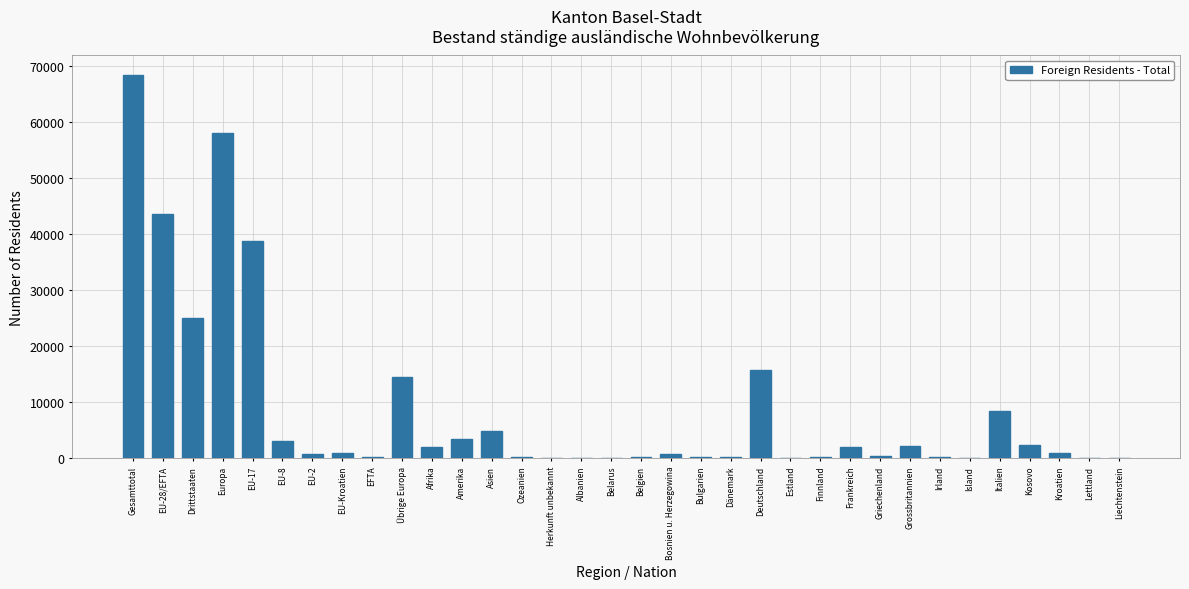

At which category does the chart reach its peak across all series?

Gesamttotal